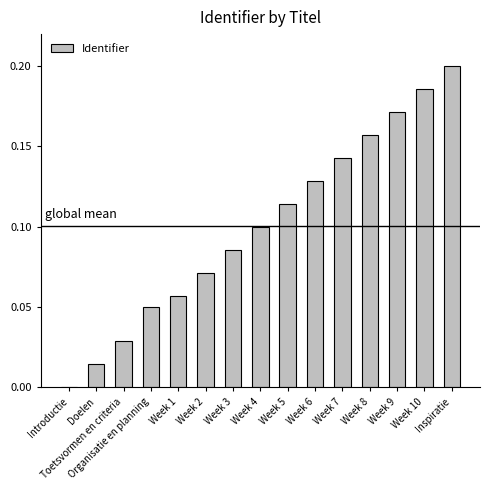

How many series are shown in this chart?

1